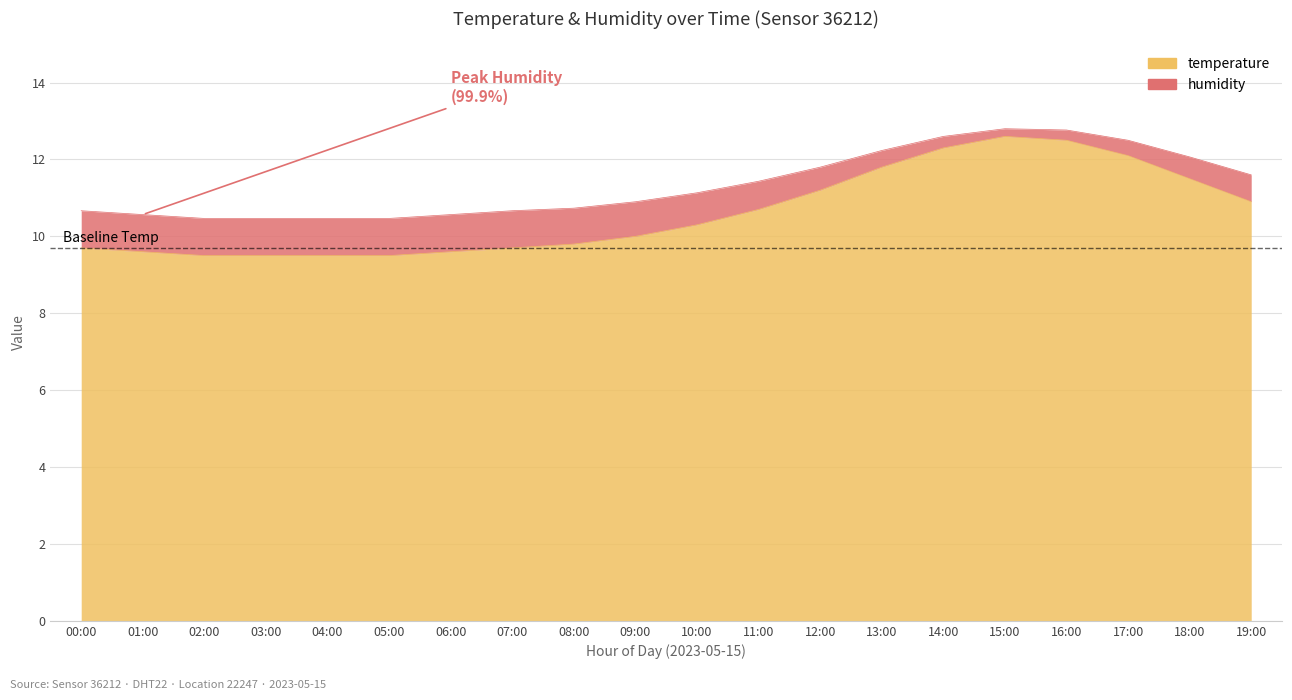

True or false: temperature and humidity cross at least once.

False